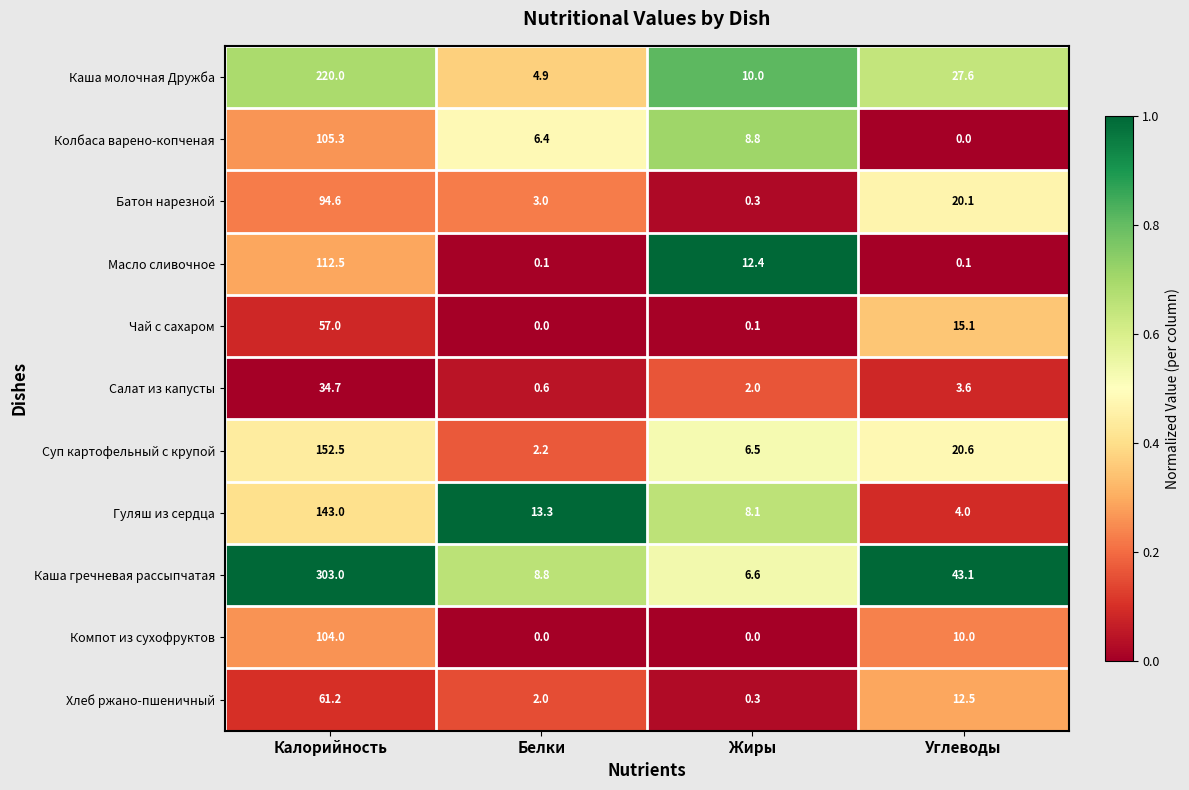

Which series changed the most between Калорийность and Углеводы?

Каша гречневая рассыпчатая